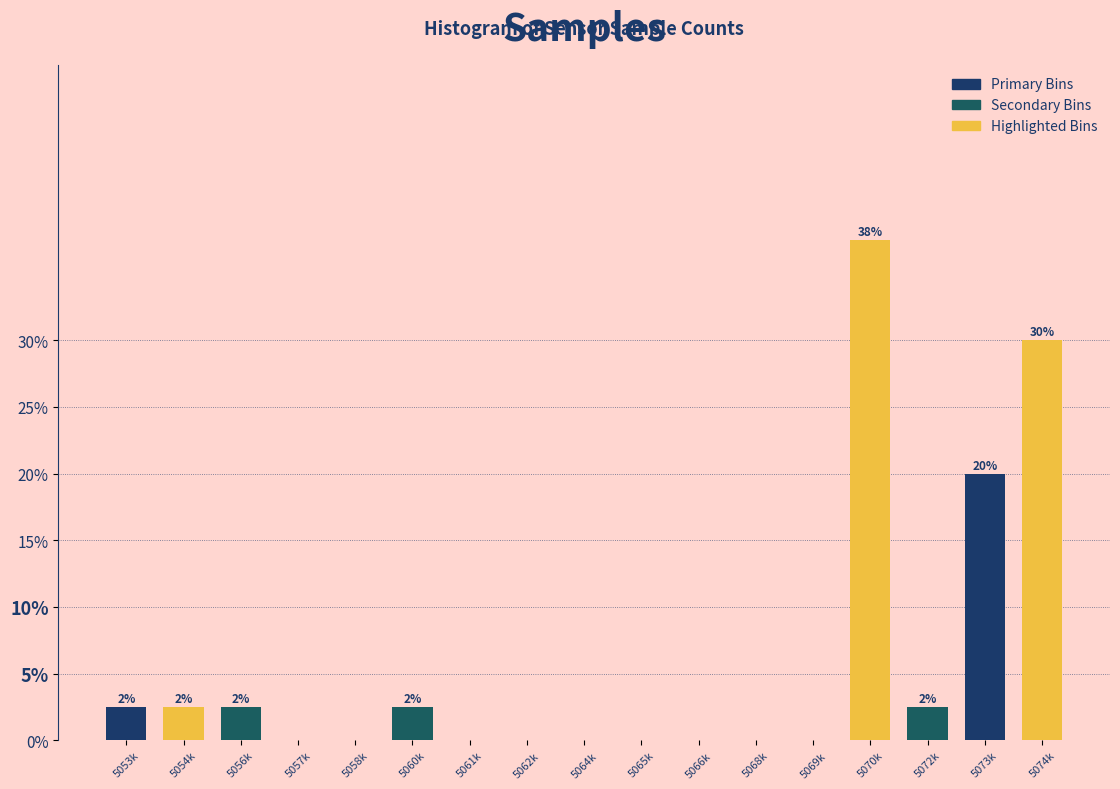

Reading left to right, extract all data points from this chart.

5053k=2.5	5054k=2.5	5056k=2.5	5057k=0.0	5058k=0.0	5060k=2.5	5061k=0.0	5062k=0.0	5064k=0.0	5065k=0.0	5066k=0.0	5068k=0.0	5069k=0.0	5070k=37.5	5072k=2.5	5073k=20.0	5074k=30.0